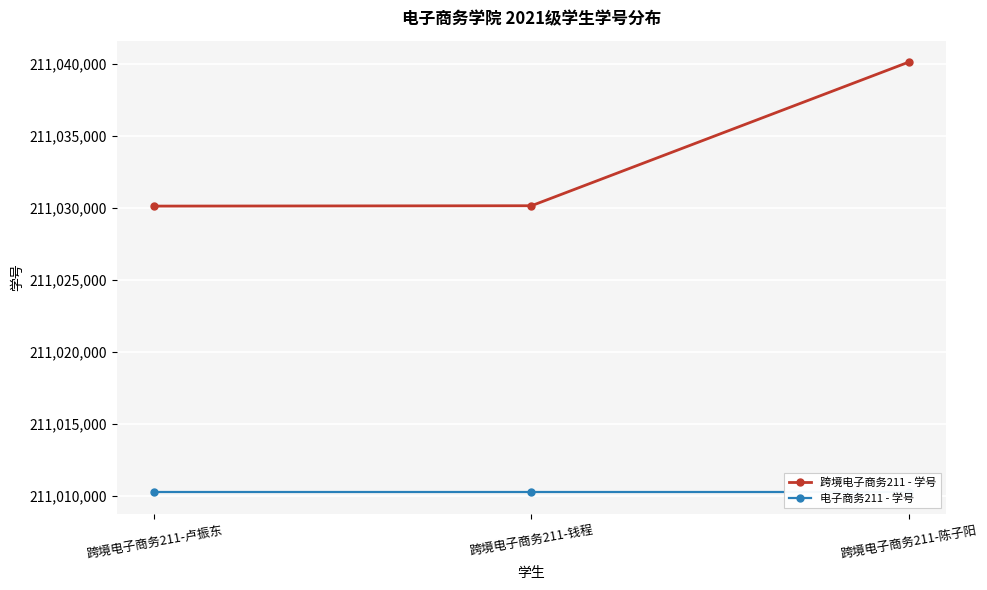

What is the total value across all series at 跨境电子商务211-陈子阳?

422050350